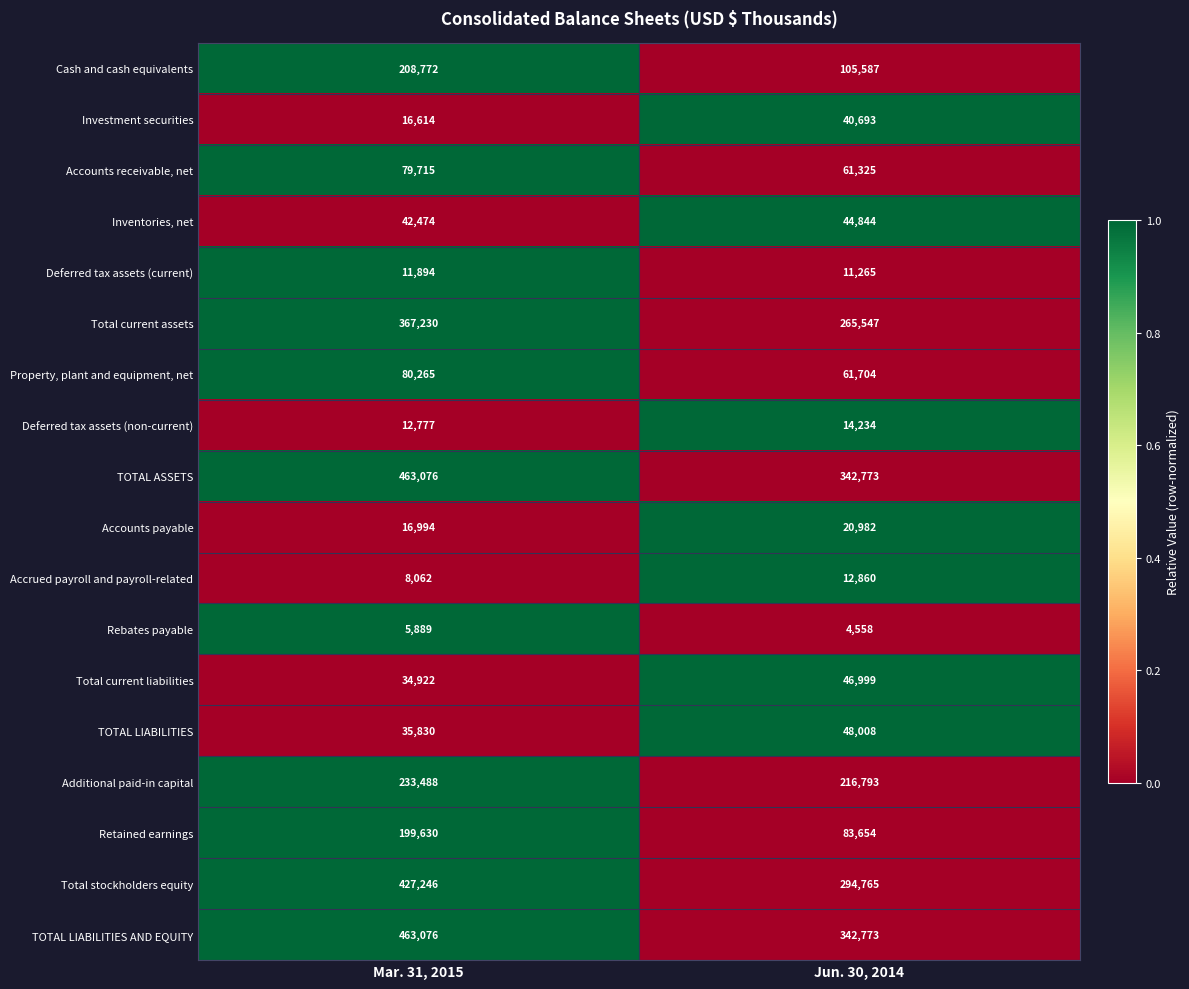

What is the total value across all series at Mar. 31, 2015?

2707954